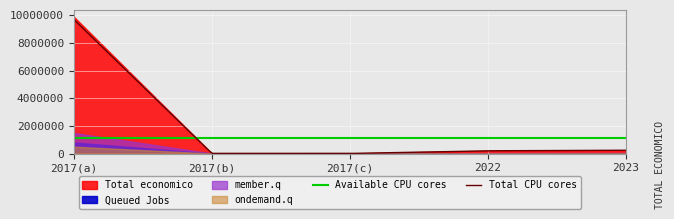

What is the sum of all values?

10355491